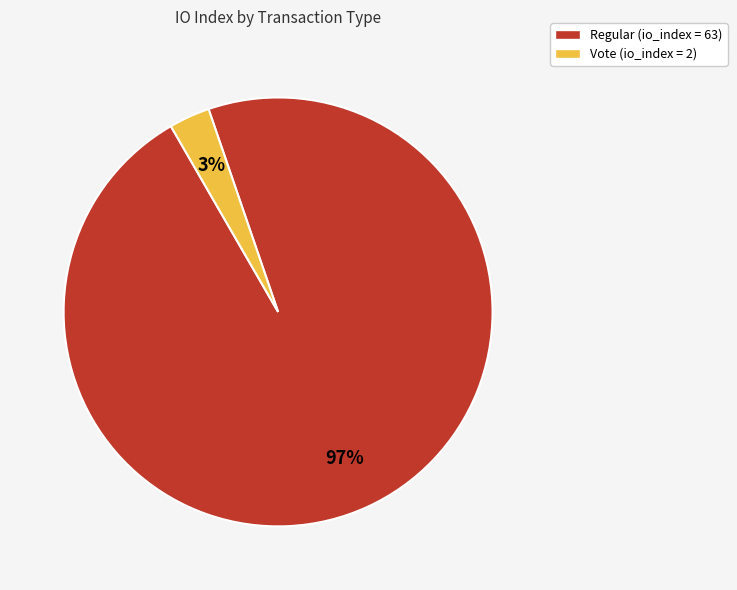

Which has a higher value, Vote (io_index = 2) or Regular (io_index = 63)?

Regular (io_index = 63)